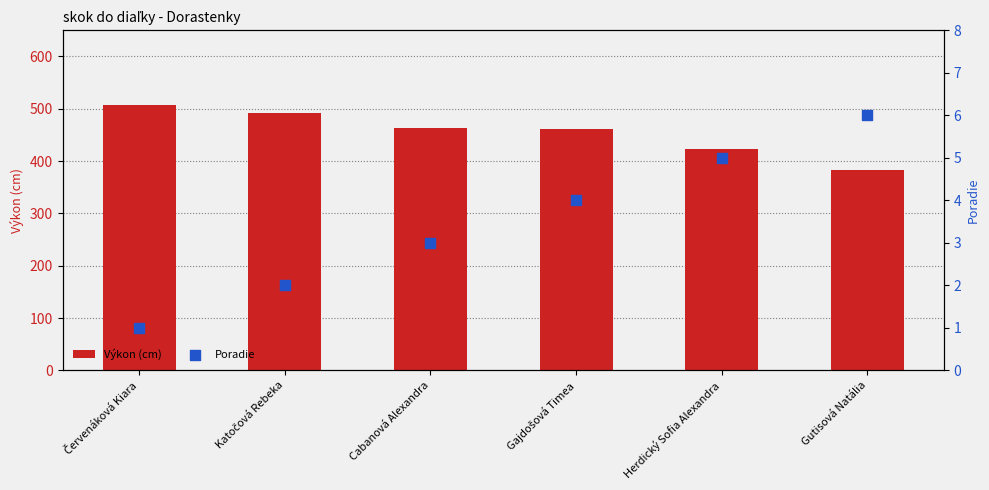

Which series contains the lowest Y value?

Poradie